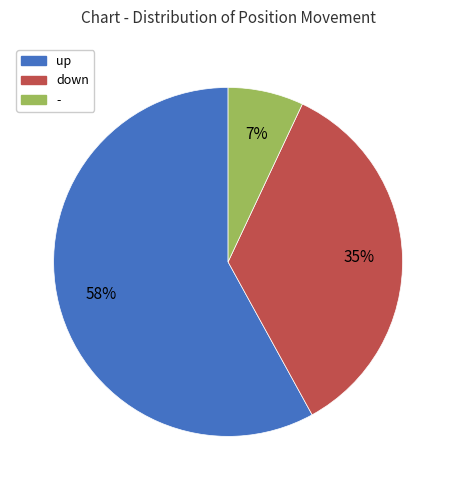

To the nearest percent, what portion does - represent?

7%